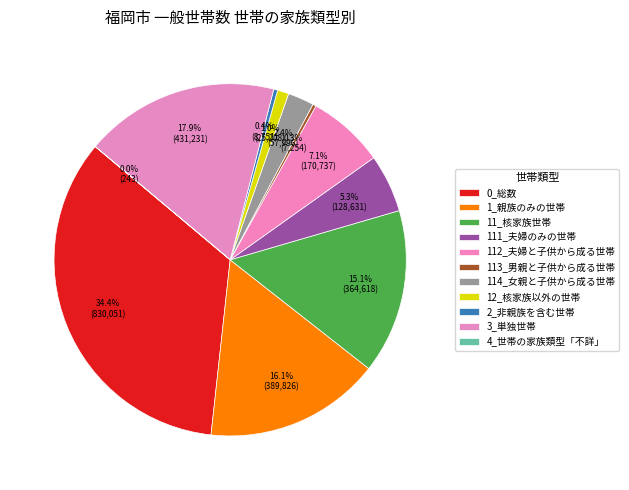

What is the largest slice in the pie chart?

0_総数